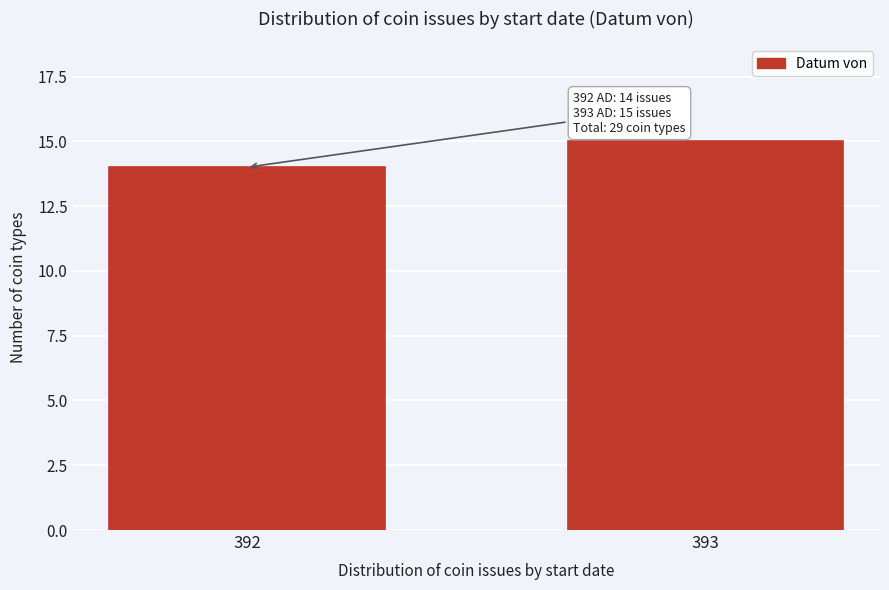

Reading left to right, transcribe all the data shown in this chart.

14	15